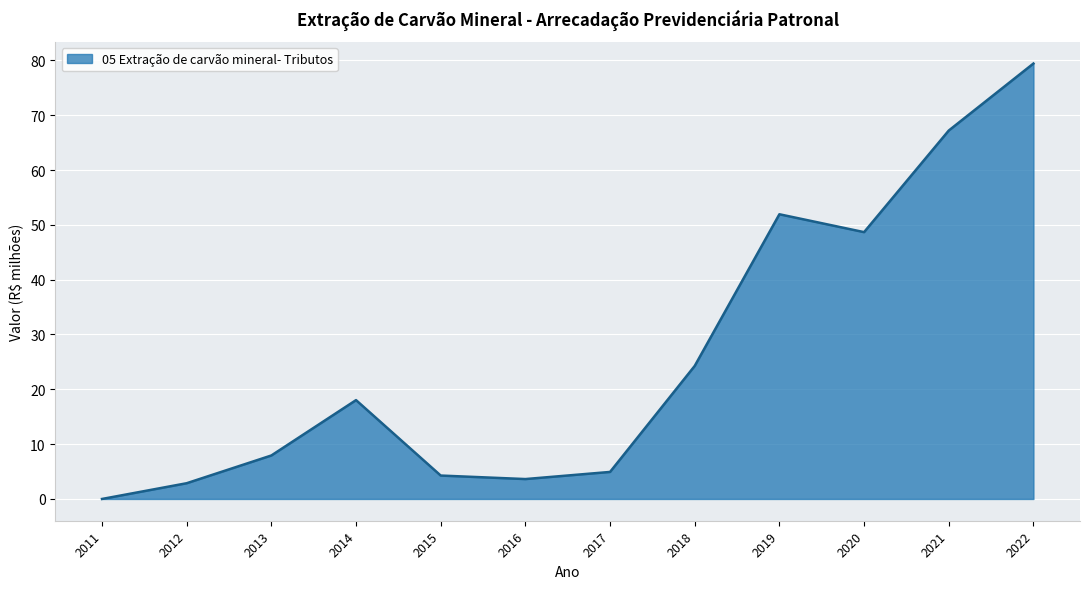

What is the average value?

26.1